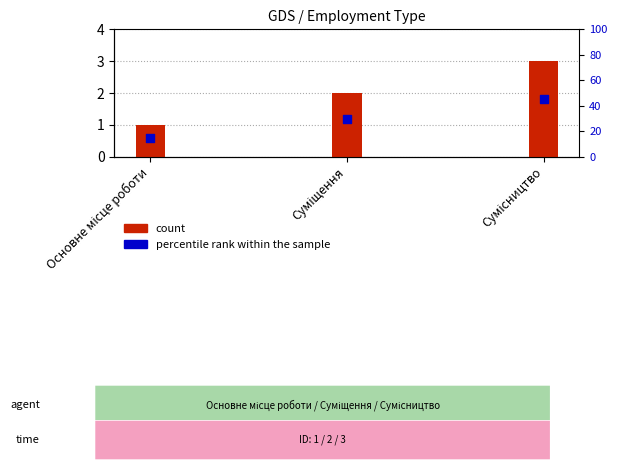

What is the total value across all series at Основне місце роботи?

1.6